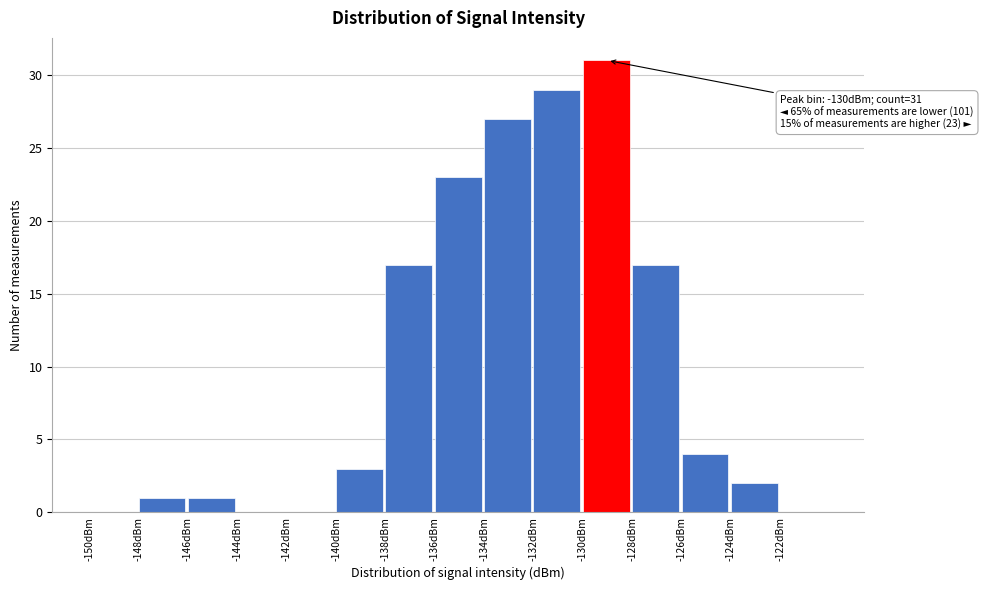

Which range on the x-axis has the tallest bar?

-130 to -128